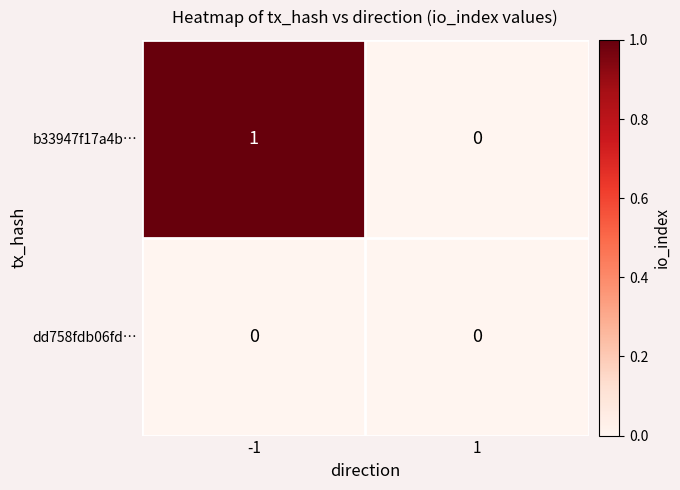

Reading left to right, extract all data points from this chart.

b33947f17a4b…: -1=1	1=0
dd758fdb06fd…: -1=0	1=0